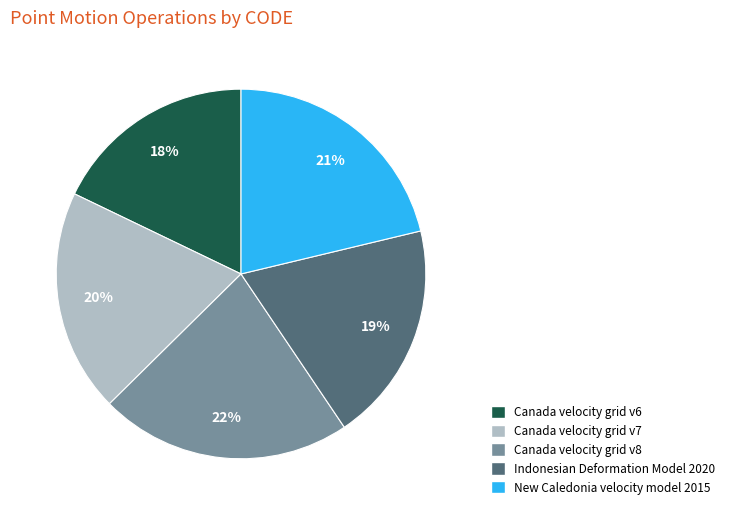

Do Canada velocity grid v6 and Canada velocity grid v8 together represent more than half of the pie?

No